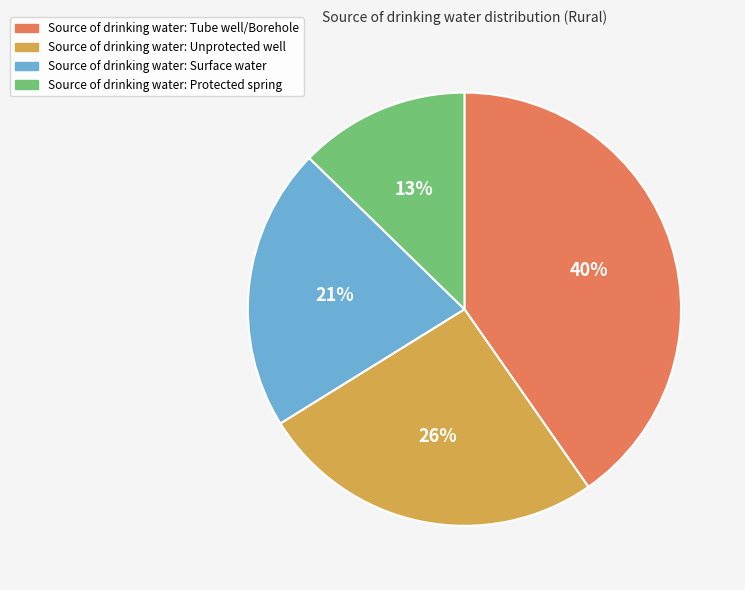

Between Source of drinking water: Tube well/Borehole and Source of drinking water: Protected spring, which is larger?

Source of drinking water: Tube well/Borehole